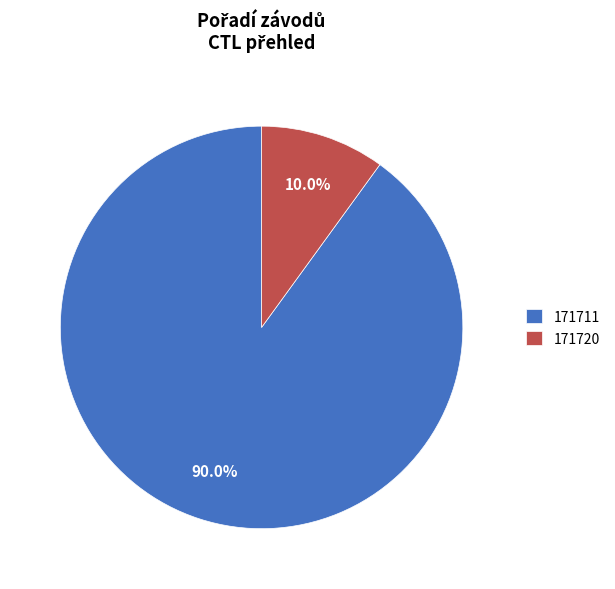

Approximately how many times larger is the value at 171720 compared to 171711?

0.1